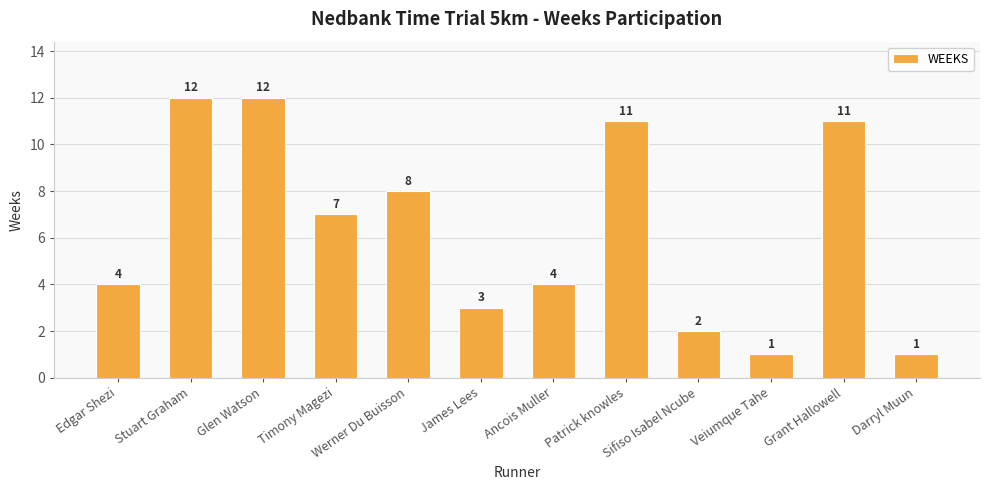

What is the ratio of the value at Darryl Muun to the value at Veiumque Tahe?

1.0